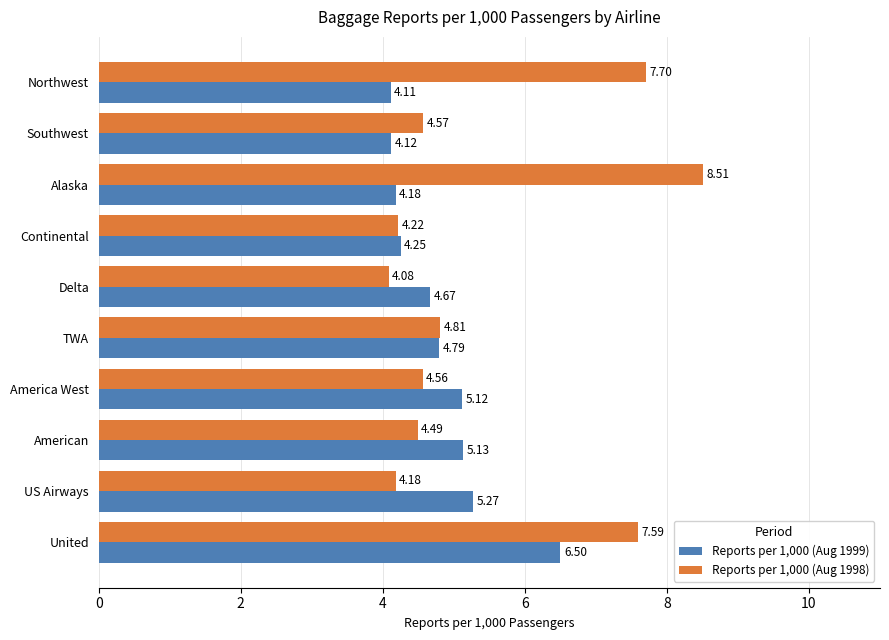

Rank the series by their maximum value, from lowest to highest.

Reports per 1,000 (Aug 1999), Reports per 1,000 (Aug 1998)